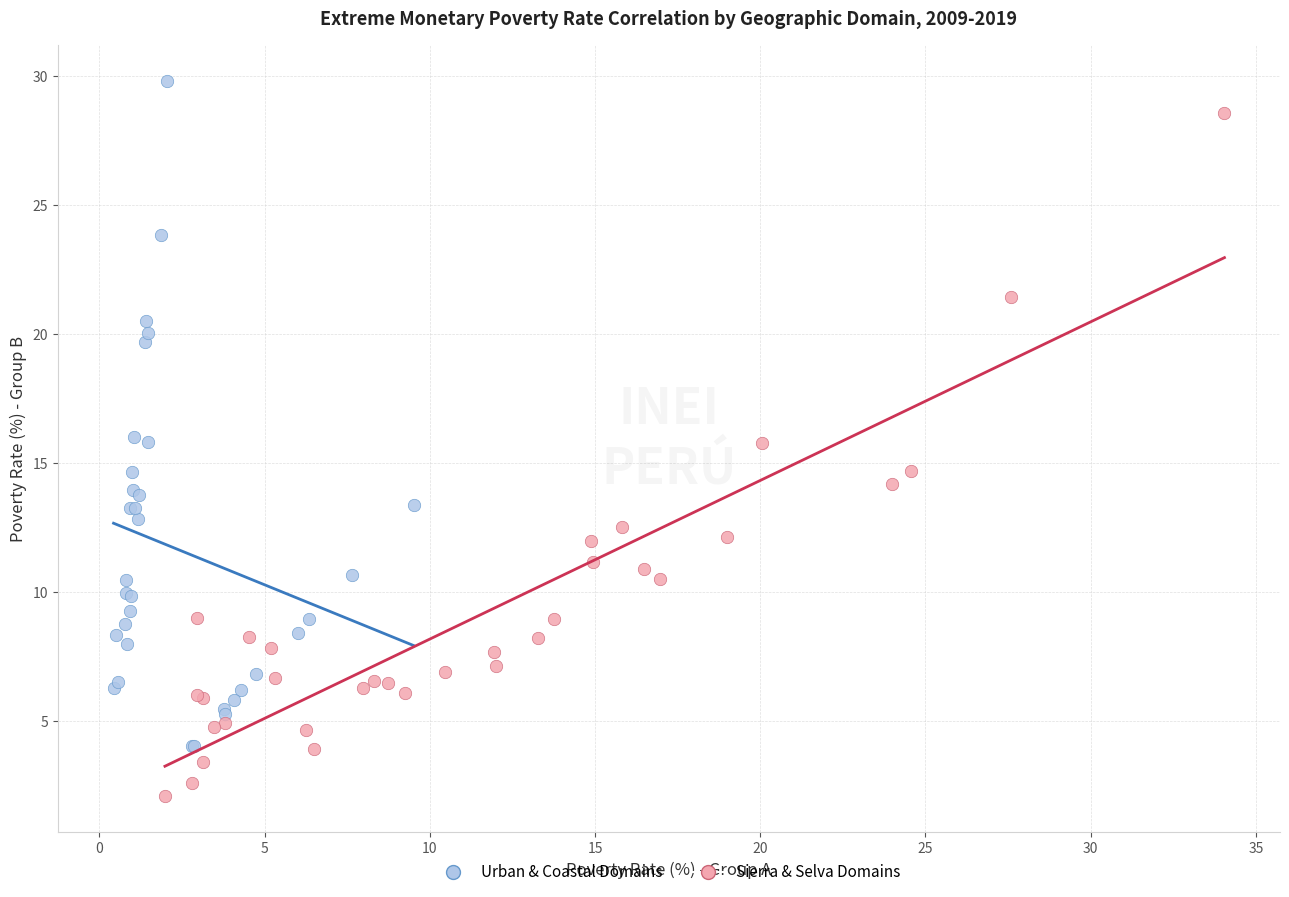

Which series reaches the minimum Y coordinate?

Sierra & Selva Domains